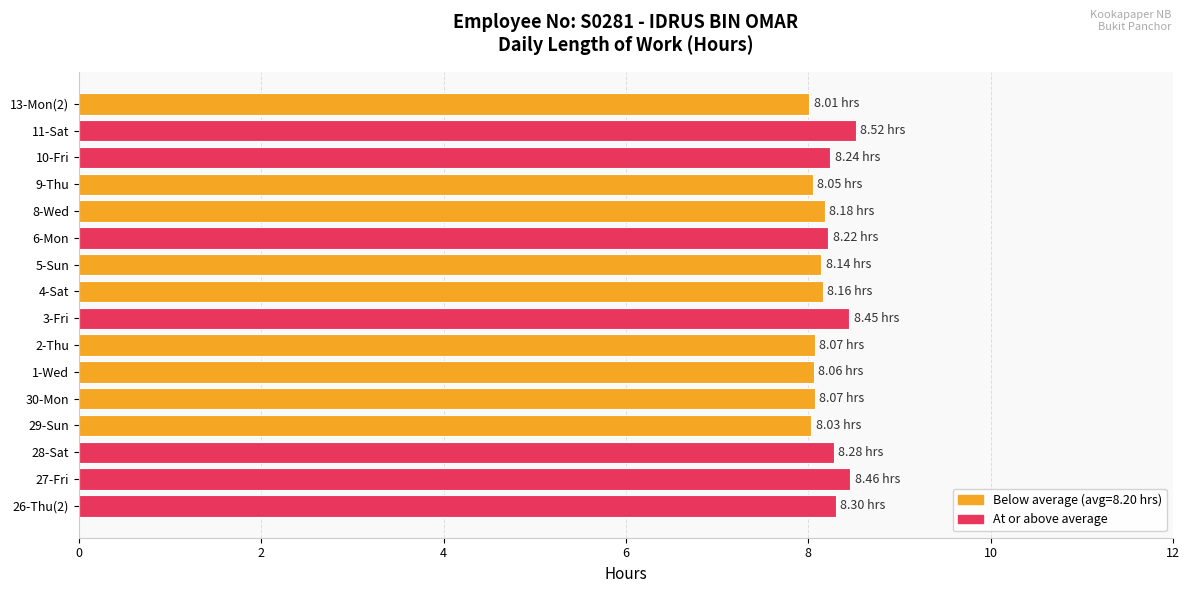

Approximately how many times larger is the value at 5-Sun compared to 29-Sun?

1.0